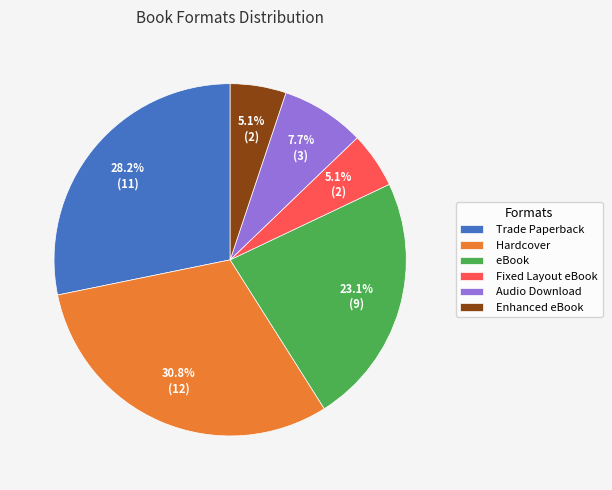

Between Hardcover and Fixed Layout eBook, which is larger?

Hardcover